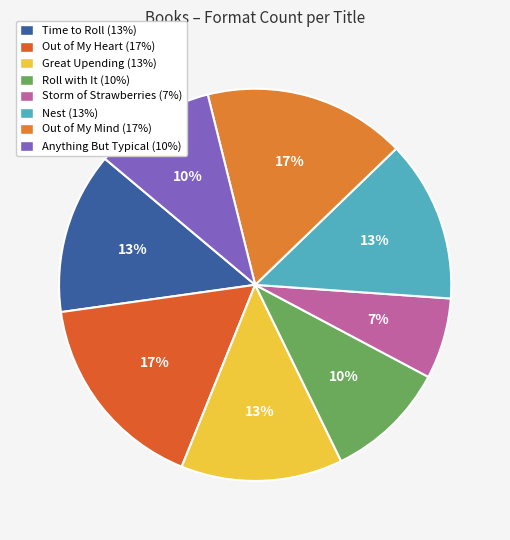

How many segments does this pie chart have?

8